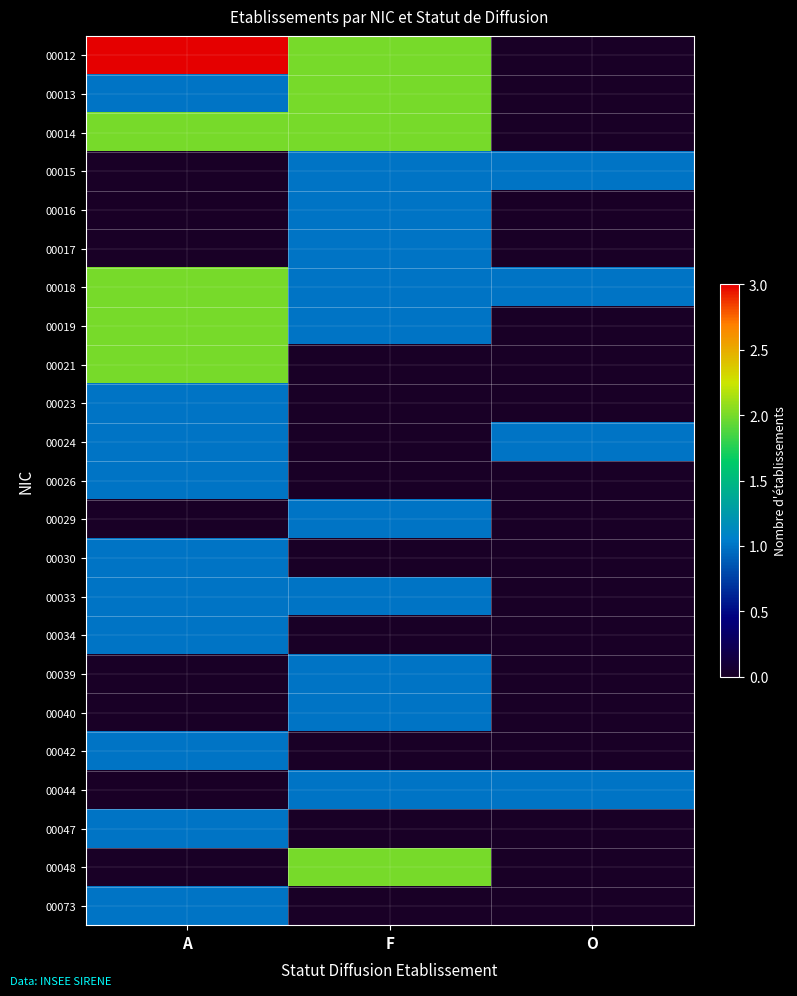

Count the number of data series in this chart.

23